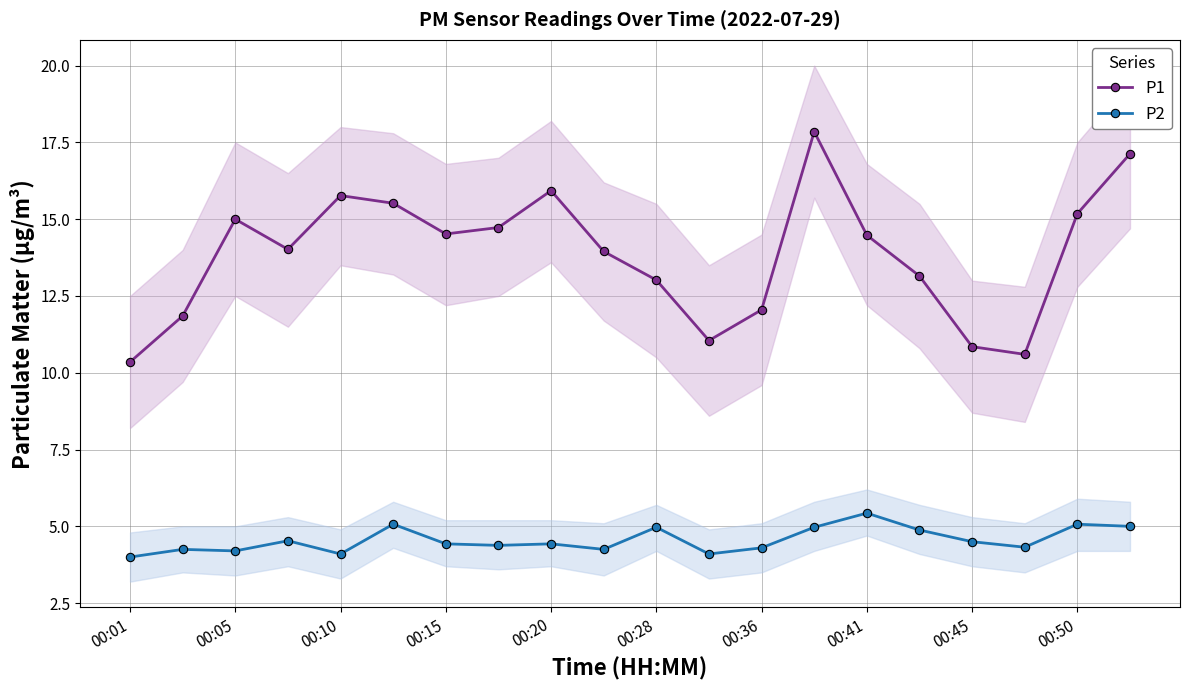

Is the value of P1 at 15 greater than the value of P2 at 19?

Yes